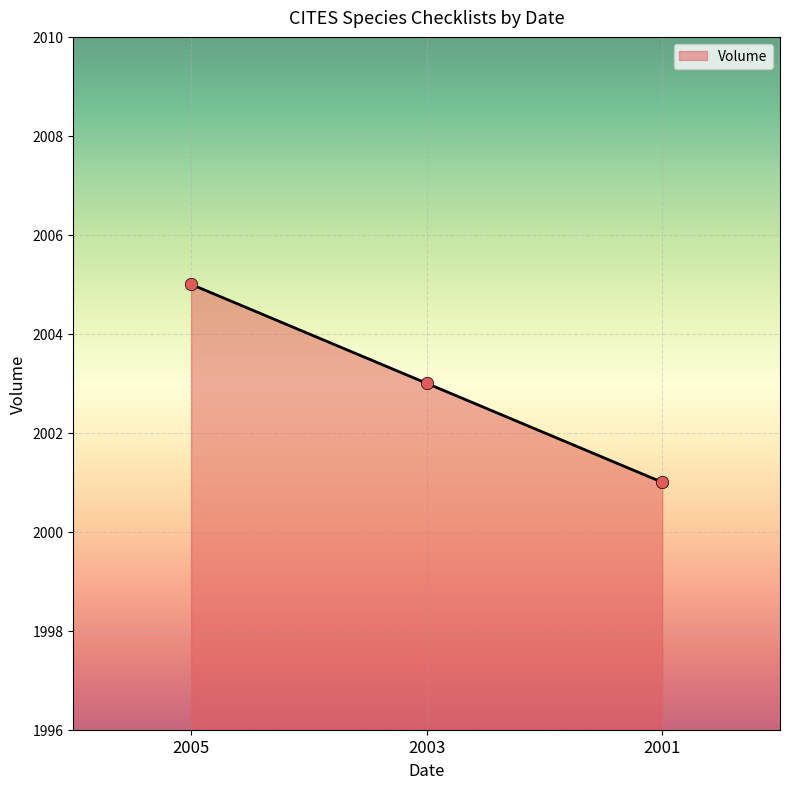

What is the change in value from 2003 to 2001?

-2